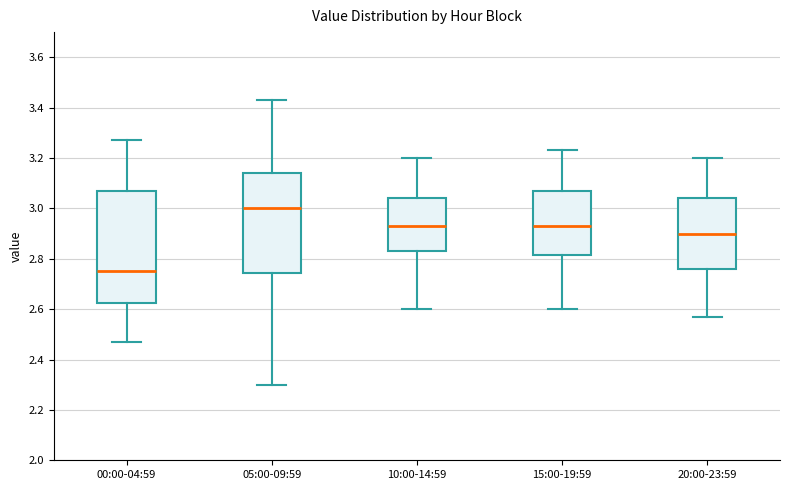

Reading left to right, read every box against the y-axis: the position of its median line, the range the box covers, and the ends of its whiskers. The values are not printed on the chart, so give them approximately, as read against the axis.

00:00-04:59: median 2.76, box 2.62 to 3.08, whiskers 2.48 to 3.28
05:00-09:59: median 3.00, box 2.74 to 3.14, whiskers 2.30 to 3.44
10:00-14:59: median 2.94, box 2.84 to 3.04, whiskers 2.60 to 3.20
15:00-19:59: median 2.94, box 2.82 to 3.08, whiskers 2.60 to 3.24
20:00-23:59: median 2.90, box 2.76 to 3.04, whiskers 2.58 to 3.20